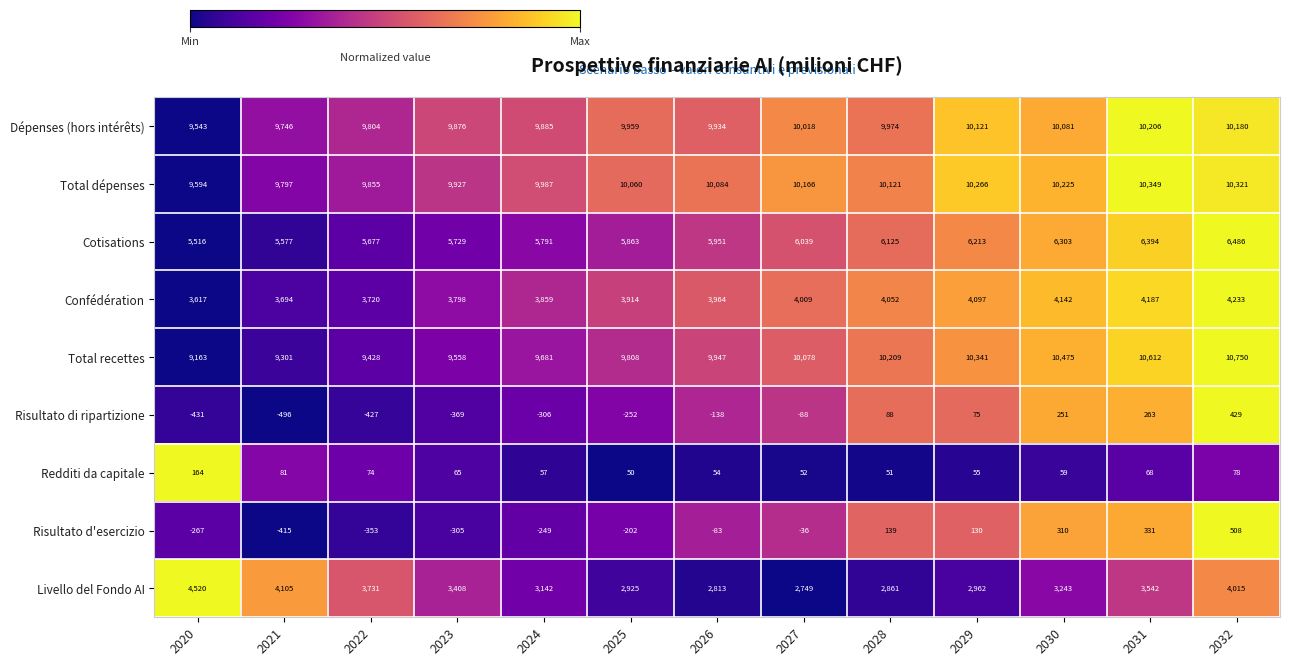

At how many categories does at least one series exceed 8321?

13